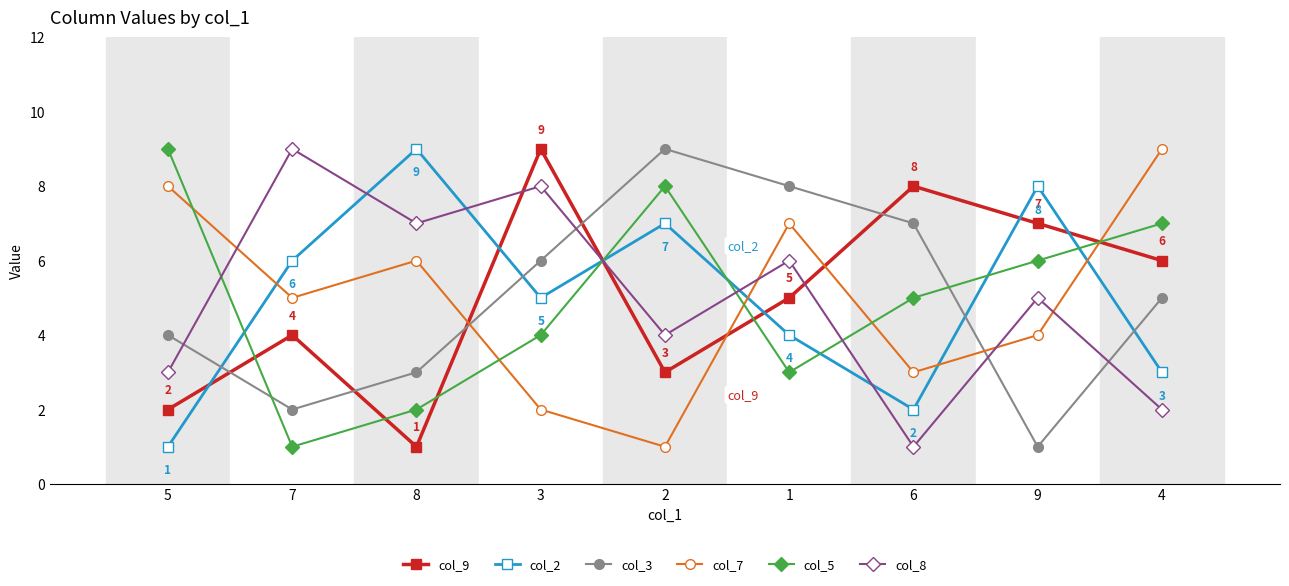

In col_2, how many points are lower than both neighbors (excluding endpoints)?

2